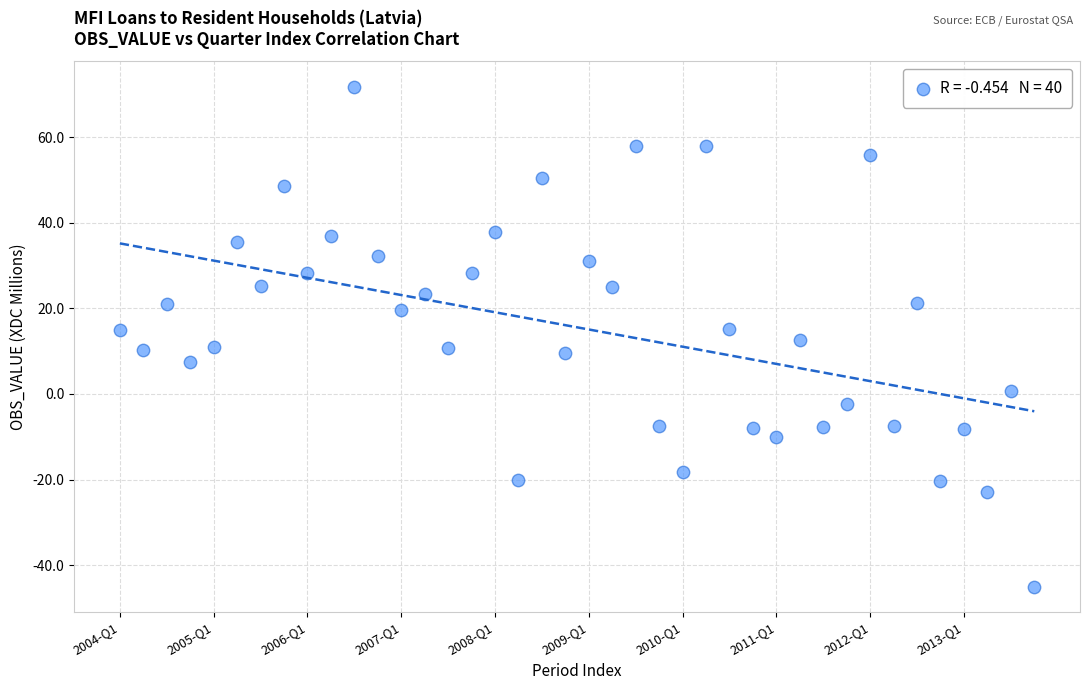

What is the range of Y values (max minus min)?

116.9